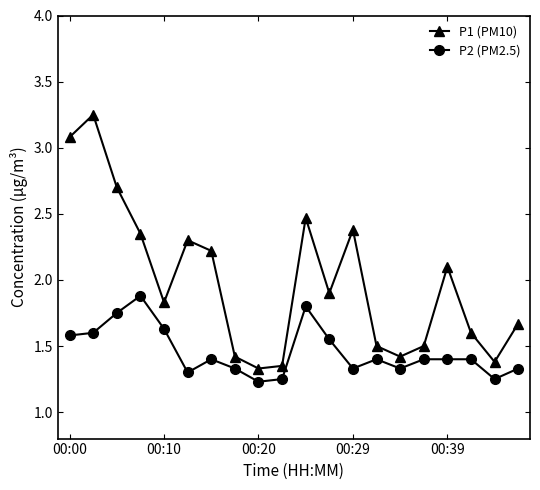

Which series has the widest spread of values?

P1 (PM10)